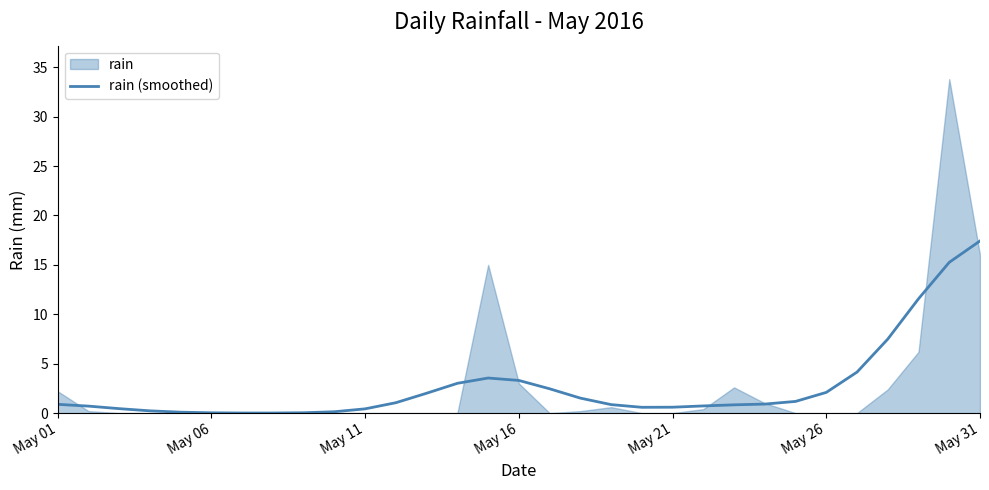

True or false: rain (smoothed) has a value of 0.6 at May 21.

True